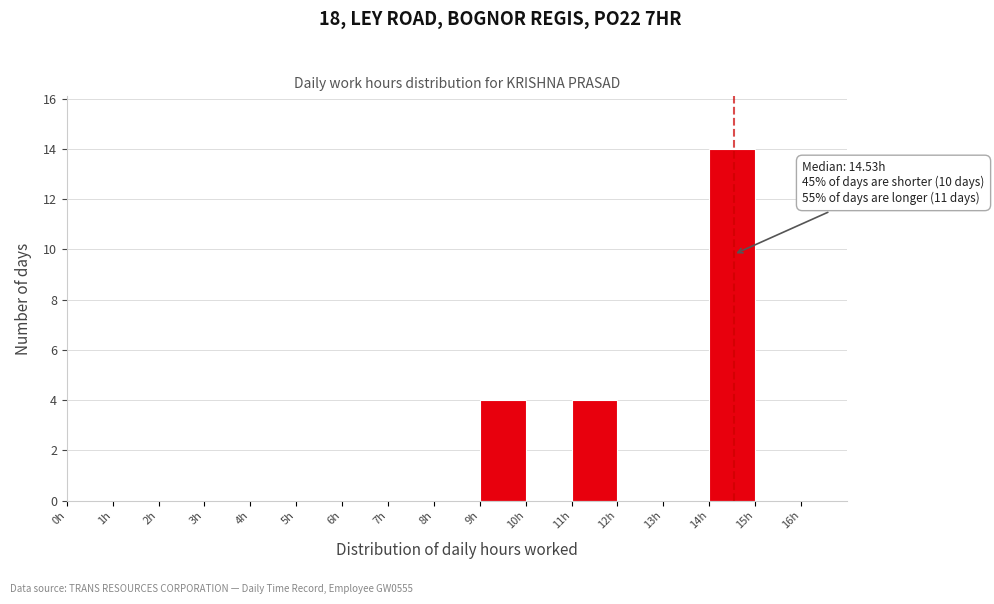

Over which range of the x-axis is the bar tallest?

14 to 15